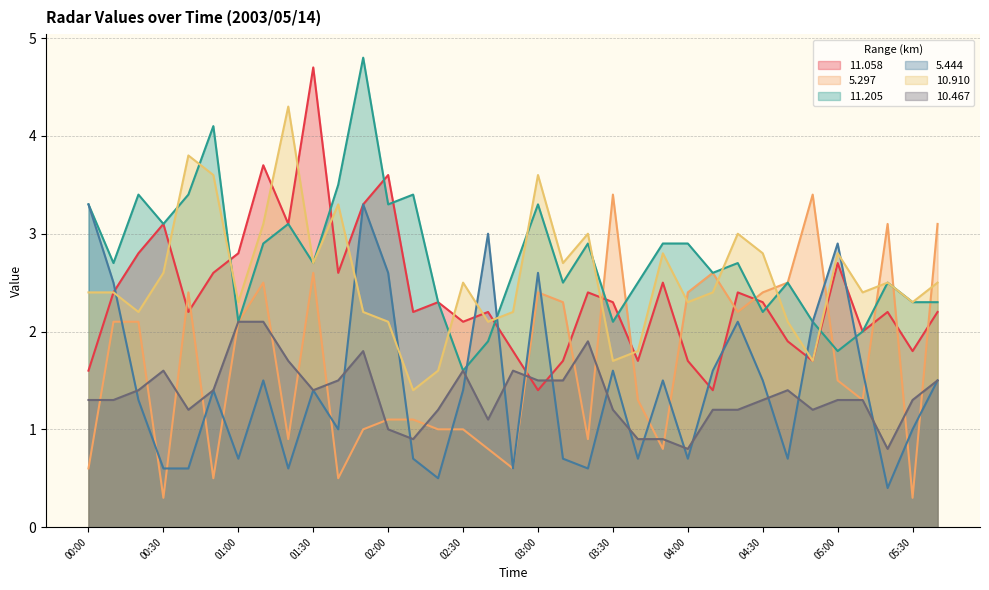

Which category has the highest value across all series?

01:50